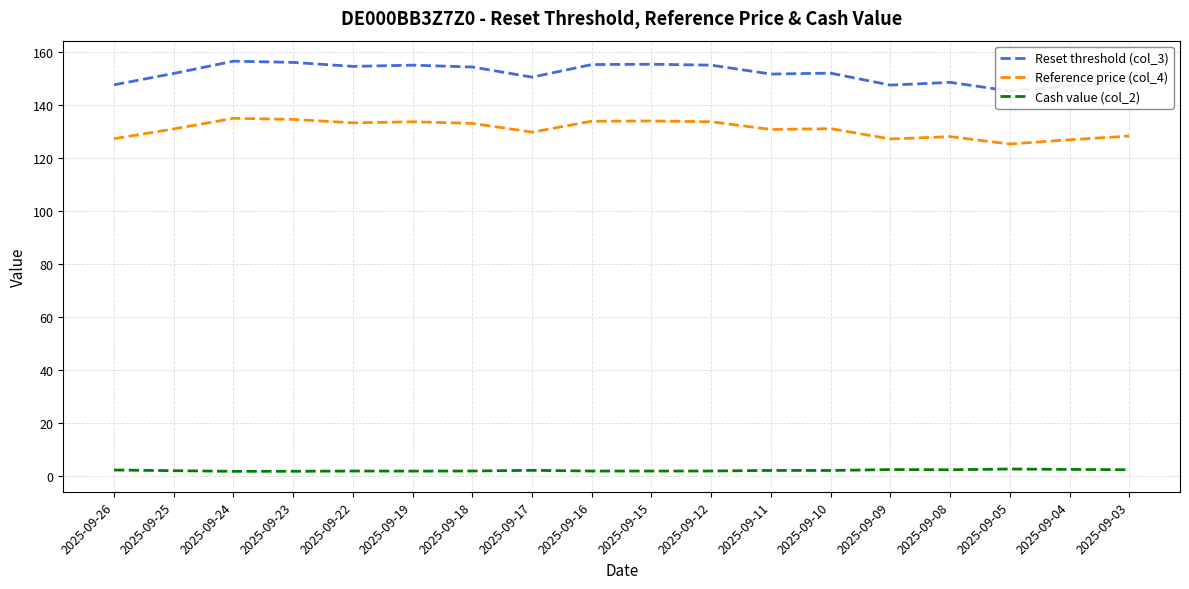

True or false: Reset threshold (col_3) and Reference price (col_4) cross at least once.

False